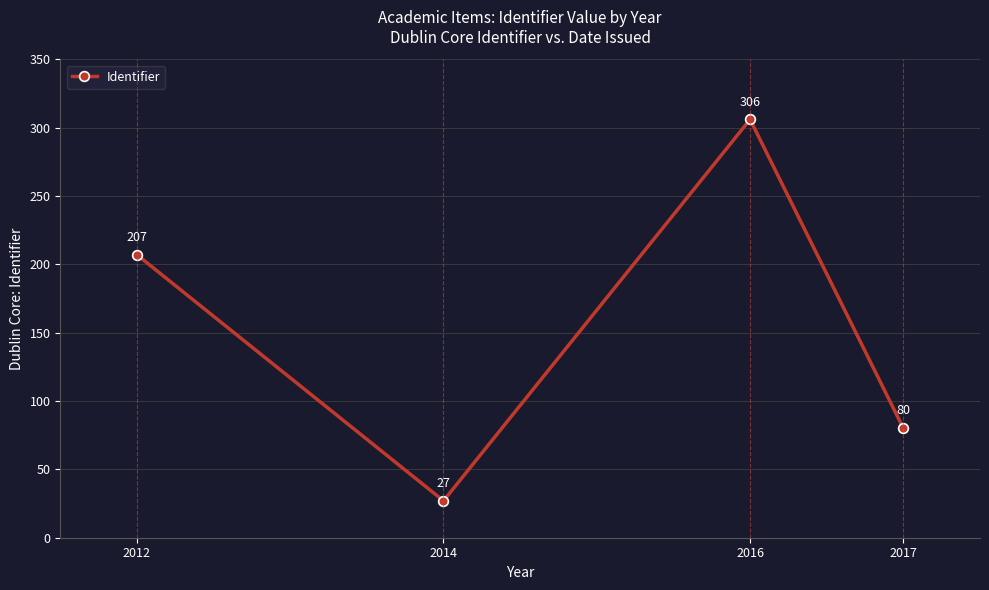

Reading right to left, extract all data points from this chart.

2017=80	2016=306	2014=27	2012=207